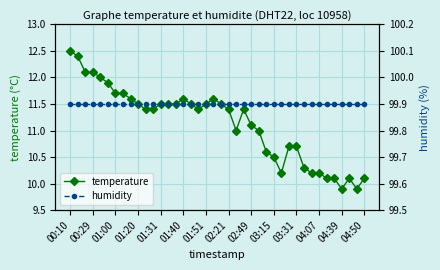

What is the minimum value for temperature?

9.9